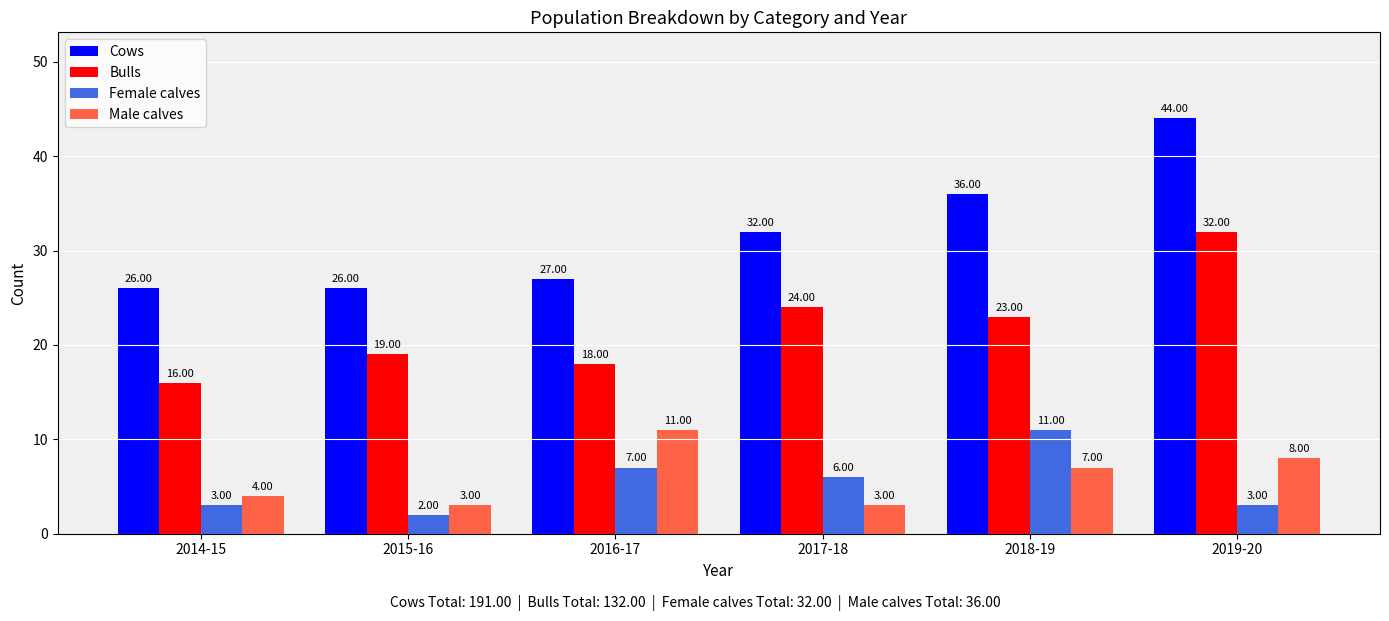

What is the difference between the Cows values at 2015-16 and 2019-20?

18